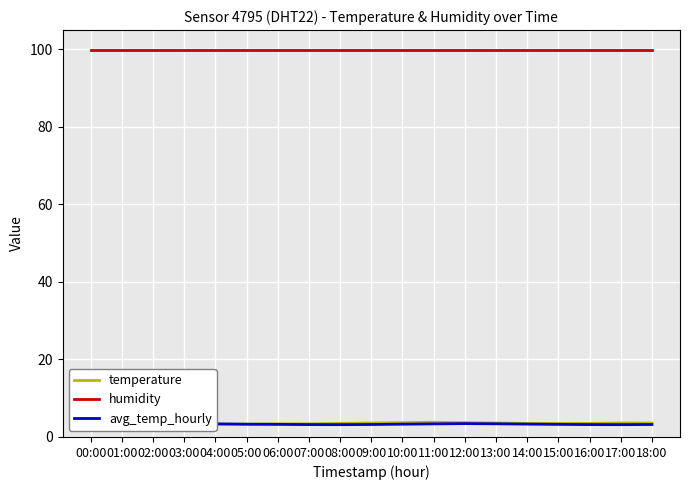

At which category does the chart reach its peak across all series?

00:00